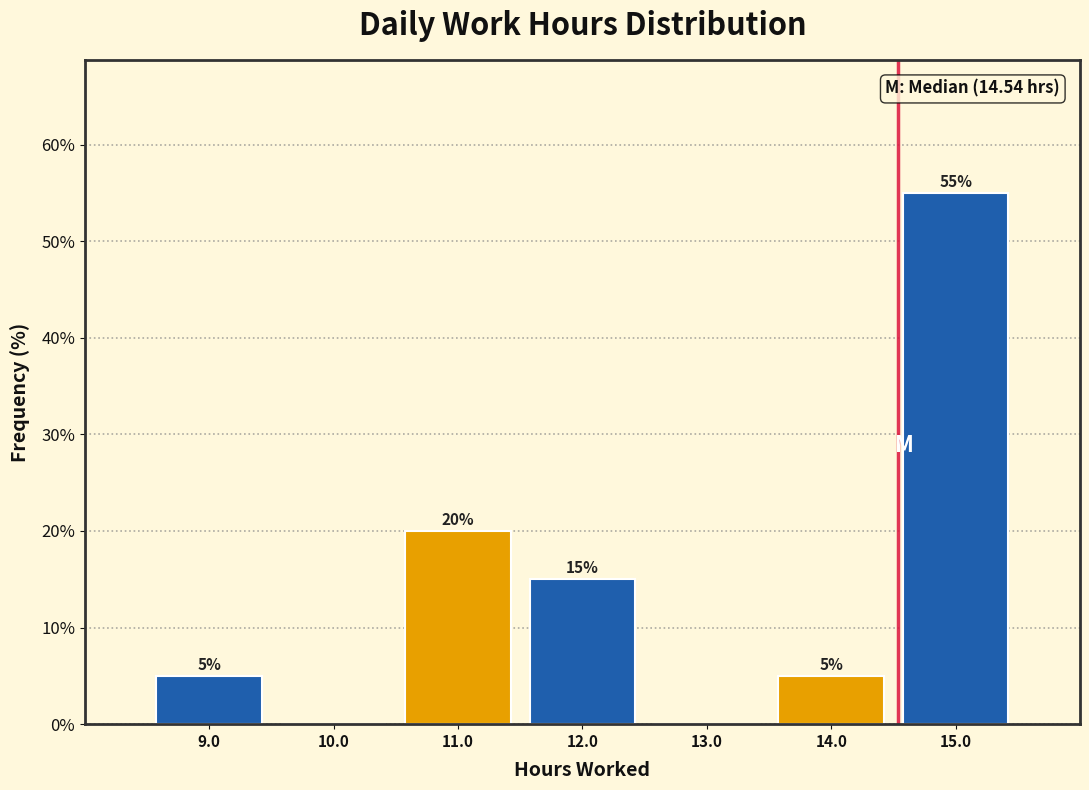

Which range on the x-axis has the tallest bar?

14.5 to 15.5